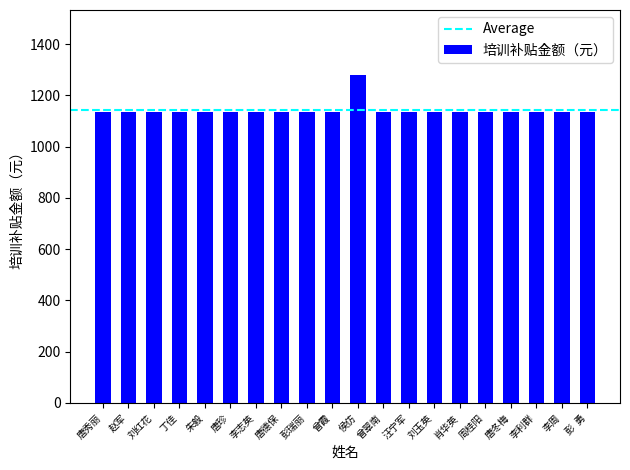

Approximately how many times larger is the value at 朱毅 compared to 肖华英?

1.0